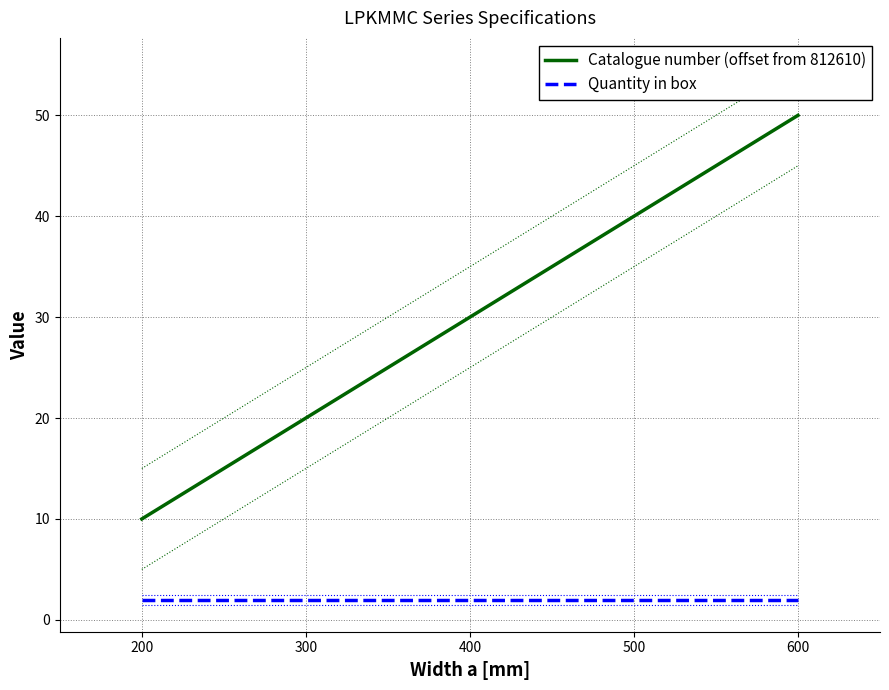

Which series has the widest spread of values?

Catalogue number (offset from 812610)